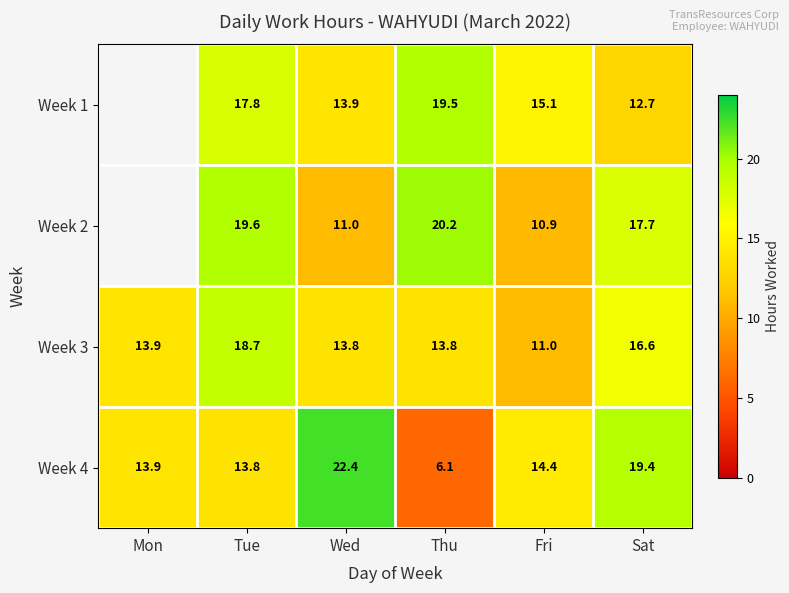

Where is Week 3 nearest to the value 14?

Mon